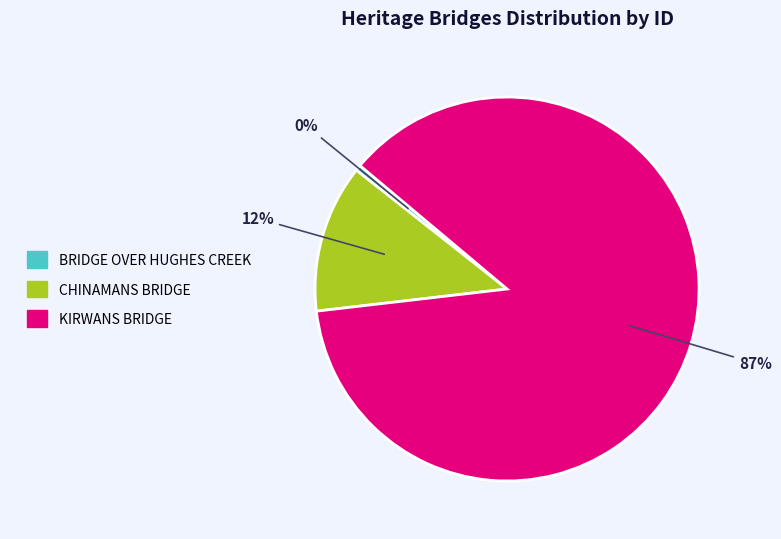

Is it true that CHINAMANS BRIDGE is 12% of the pie?

True